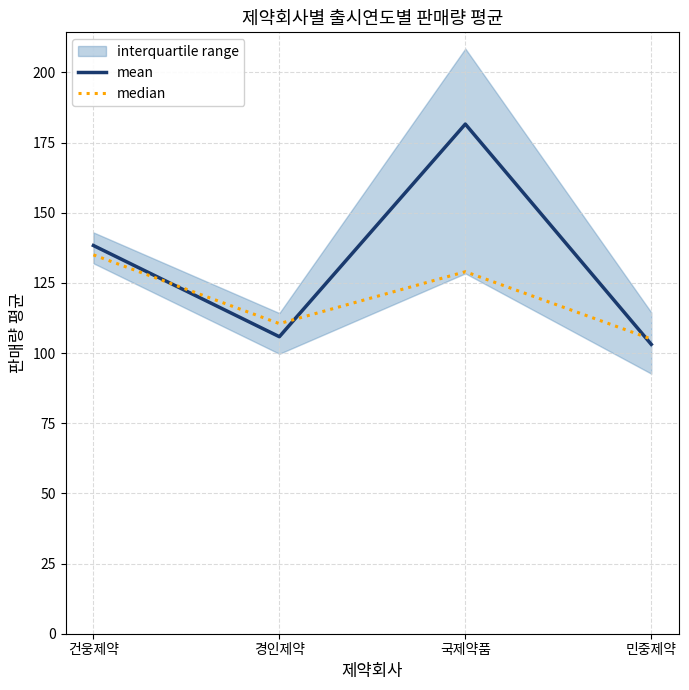

Between which two adjacent categories do median and mean first intersect?

건웅제약 and 경인제약